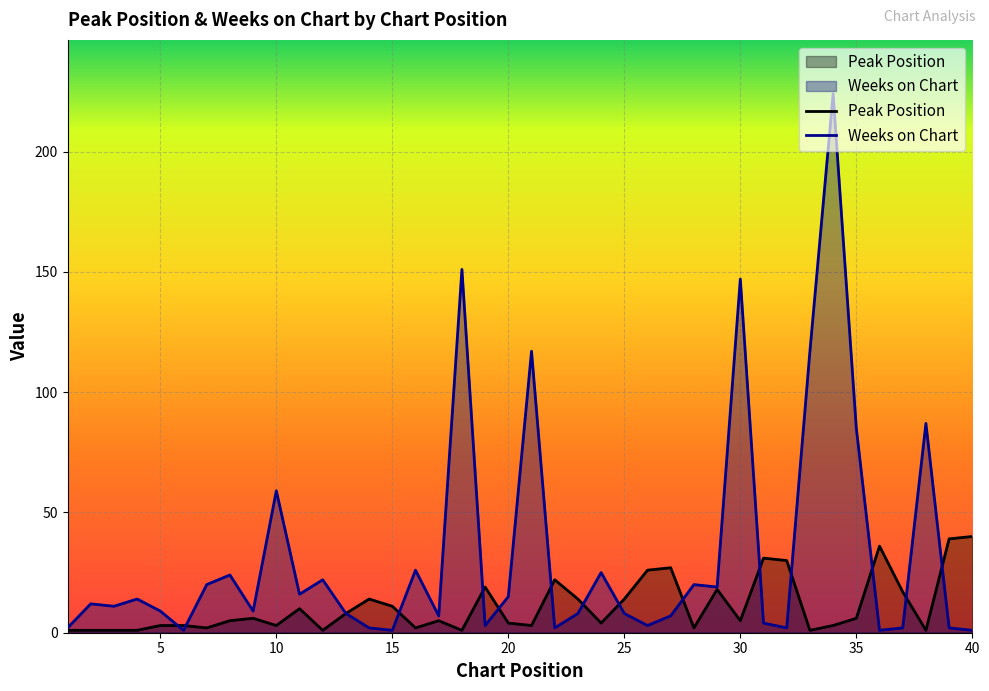

Rank the series by their average value, from lowest to highest.

Peak Position, Weeks on Chart